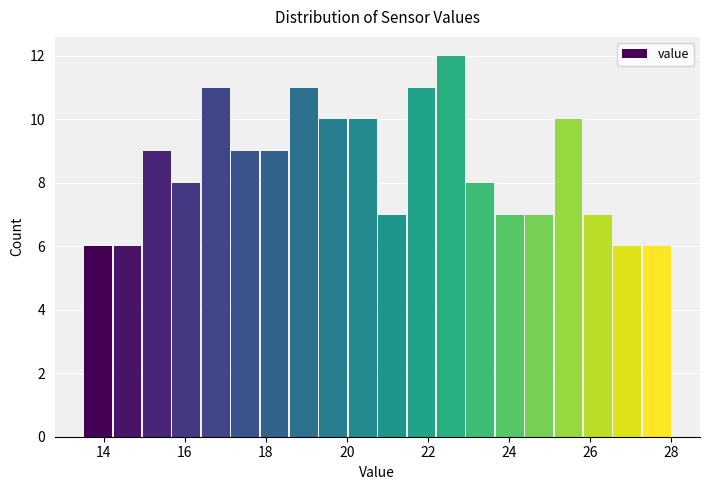

Around what value on the x-axis is the tallest bar? Give the approximate position of its centre, as read against the axis.

22.6